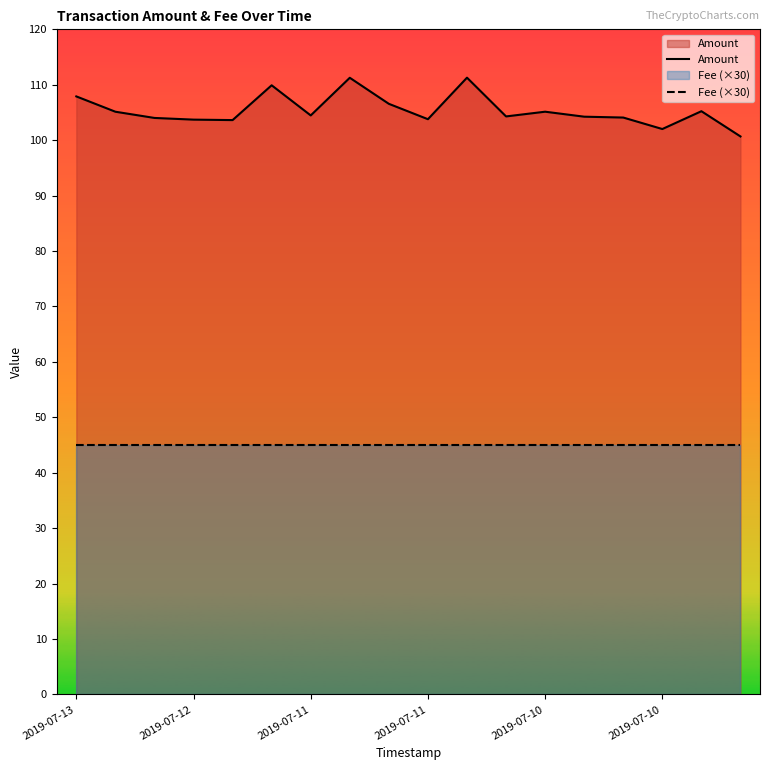

Does the chart display data point markers on the line(s)?

No